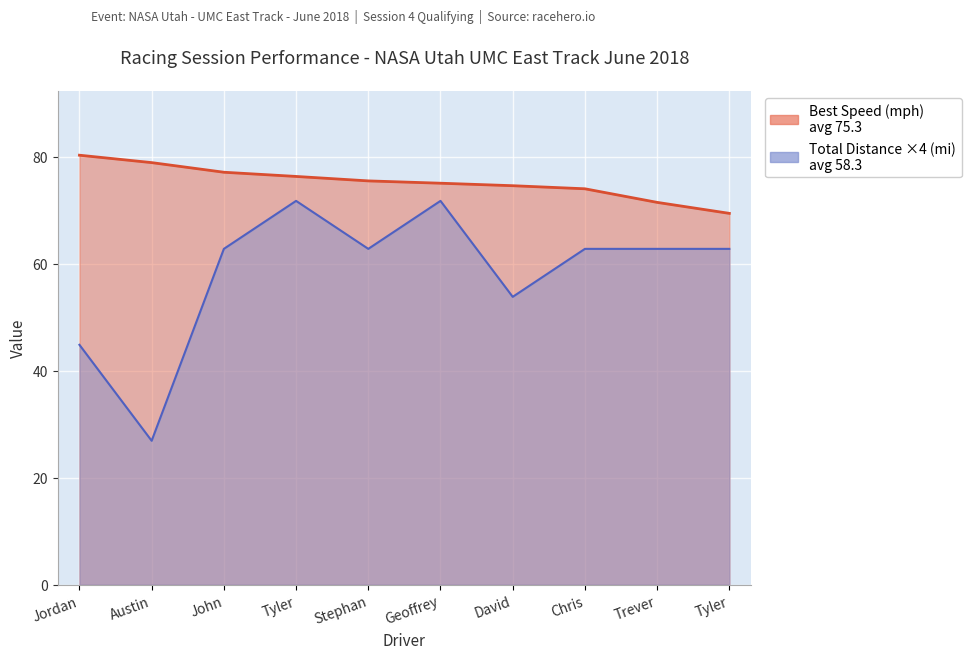

Which series has the largest range (max minus min)?

Total Distance ×4 (mi)